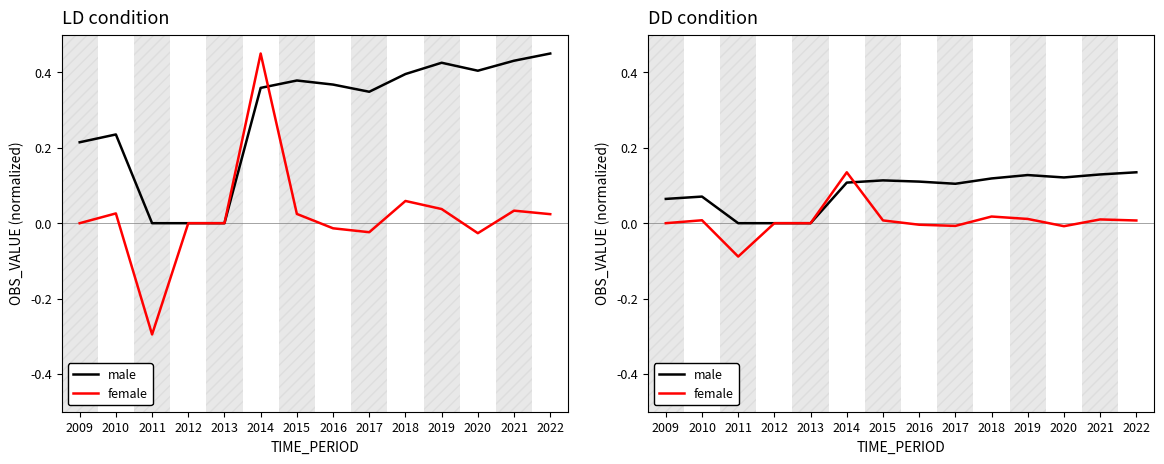

At which category does female reach its first local valley?

2011